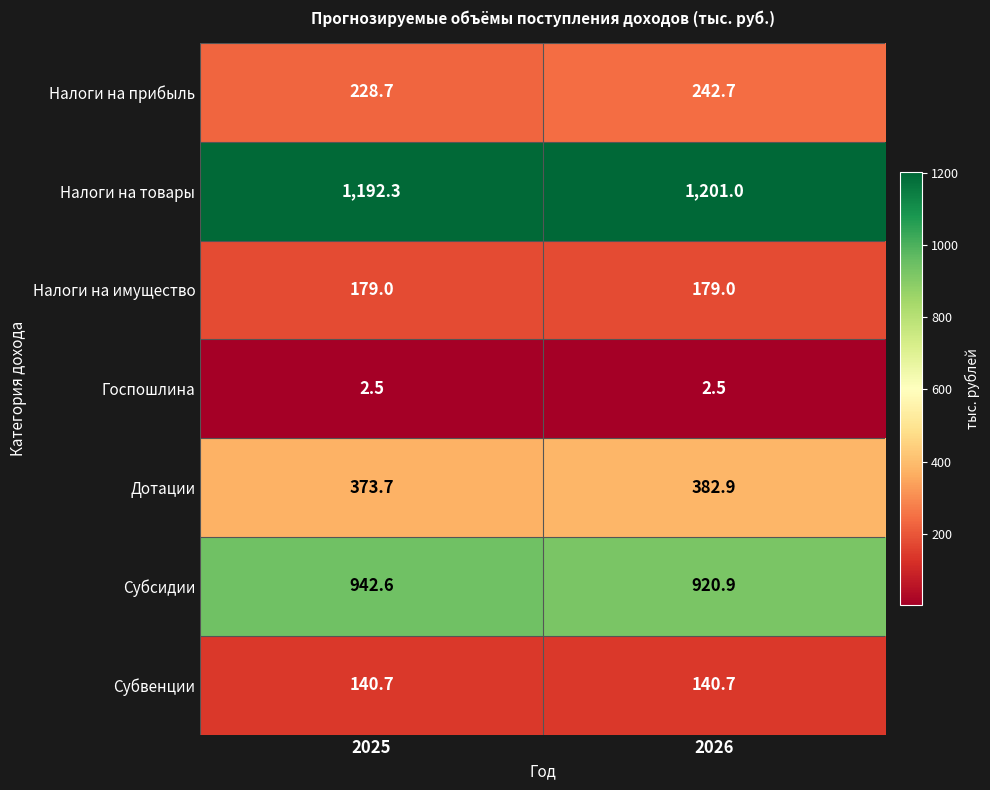

Rank the series at 2026 from lowest to highest value.

Госпошлина, Субвенции, Налоги на имущество, Налоги на прибыль, Дотации, Субсидии, Налоги на товары